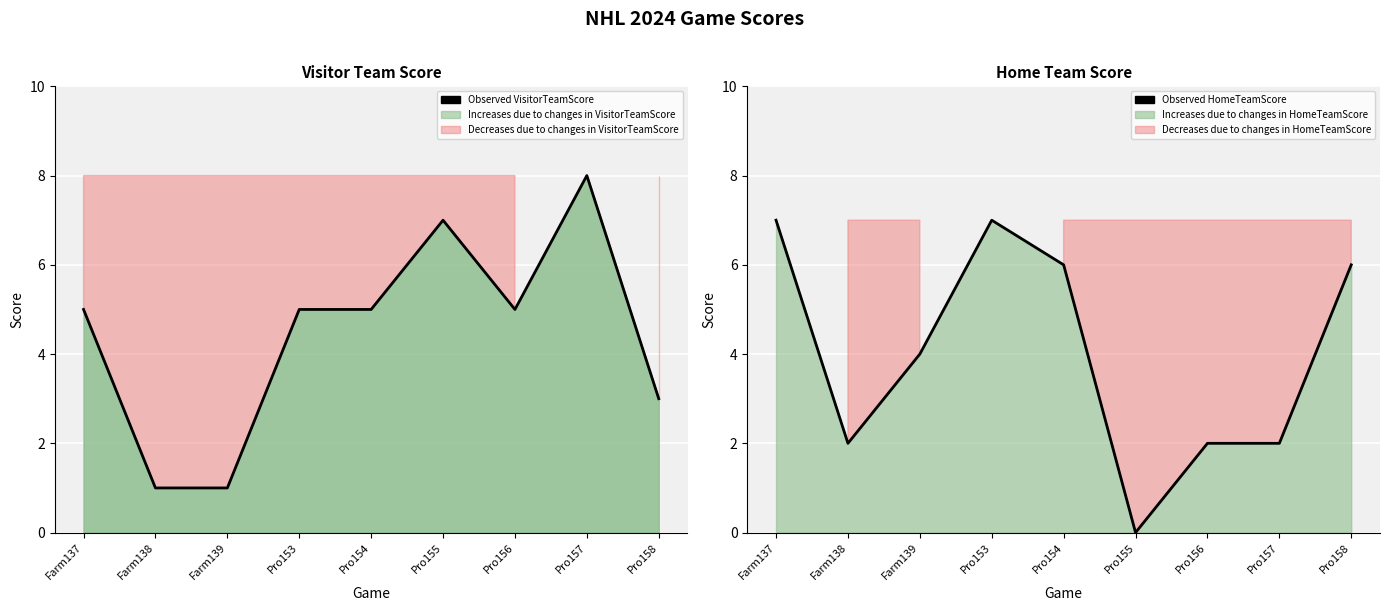

The Observed VisitorTeamScore series shows 5 at Pro154. True or false?

True